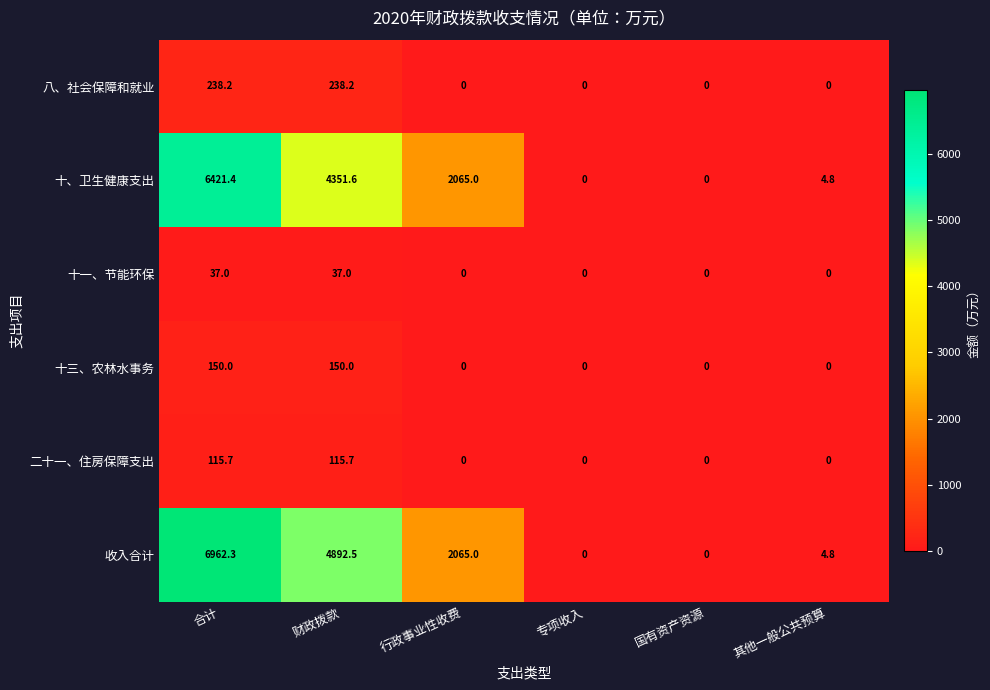

Which series has the largest total across all categories?

收入合计